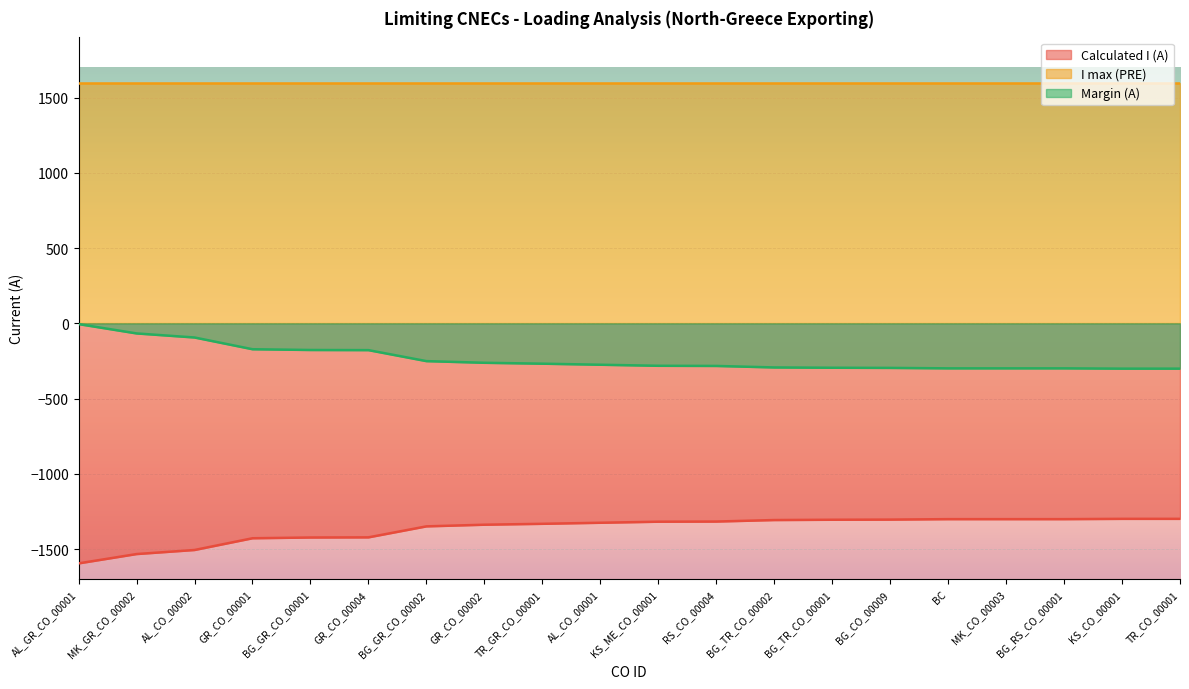

Rank the series by their maximum value, from lowest to highest.

Calculated I (A), Margin (A), I max (PRE)